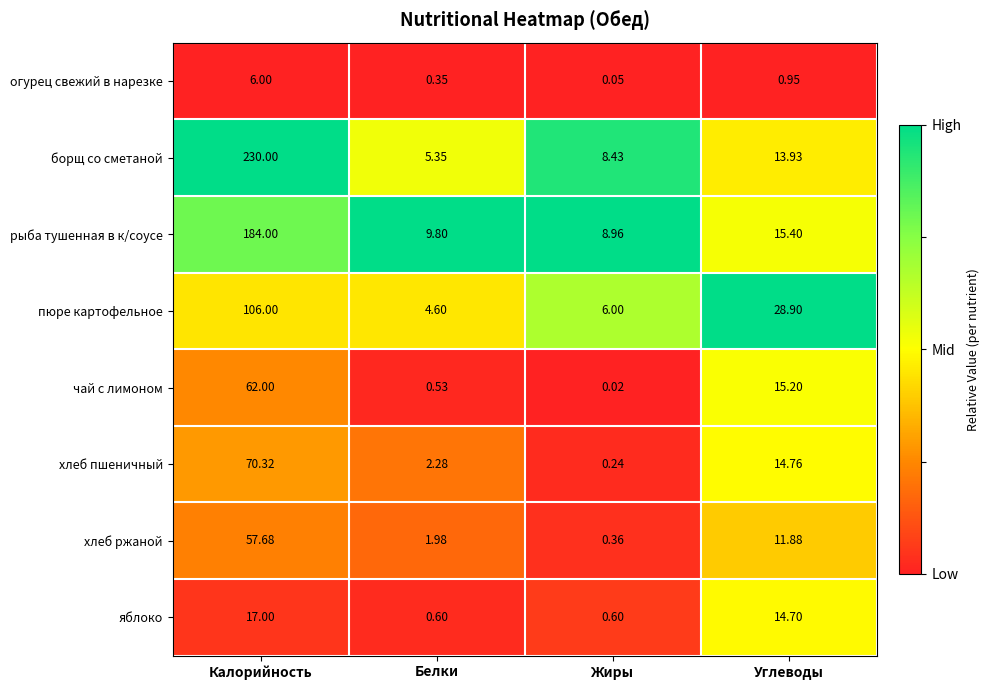

Where is борщ со сметаной nearest to the value 117?

Углеводы